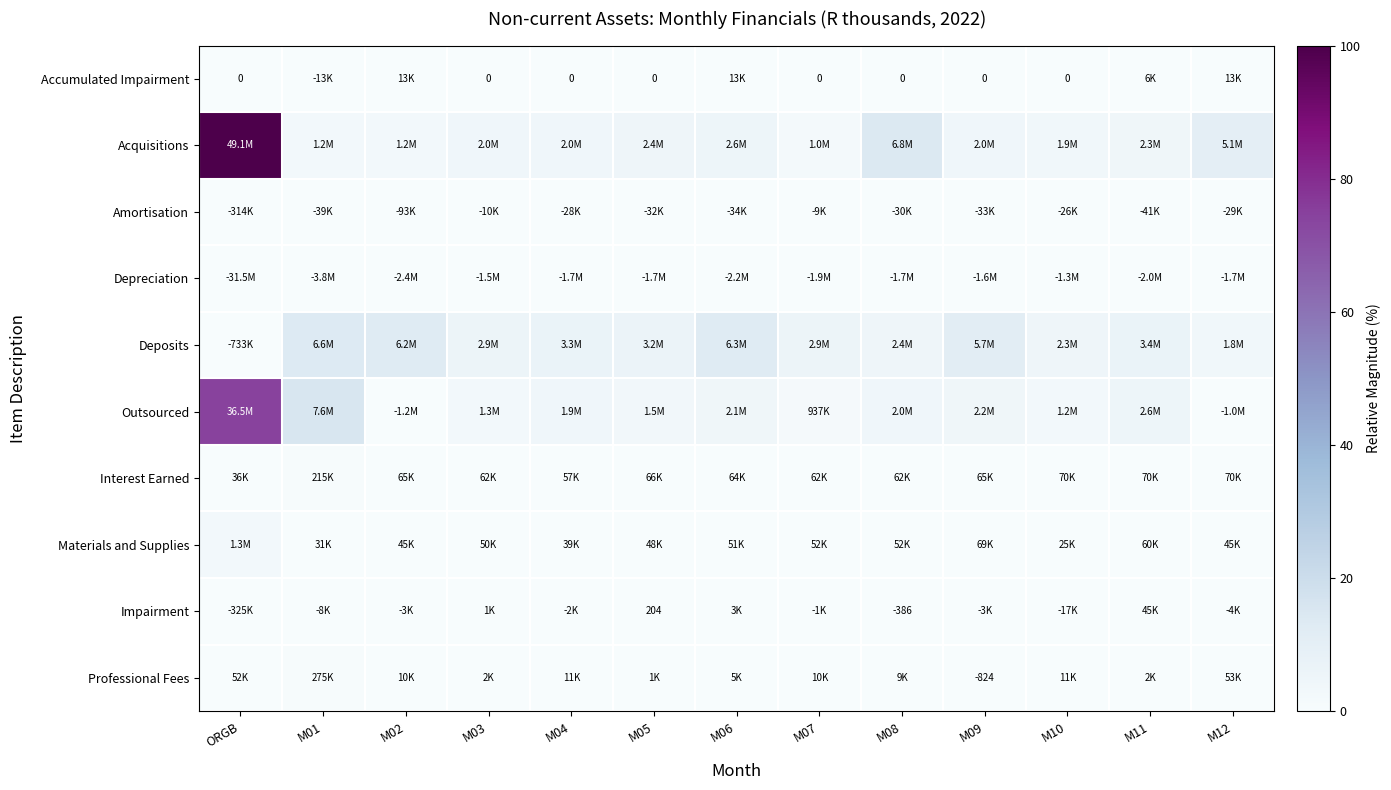

At ORGB, list the series in order from smallest to largest.

Depreciation, Deposits, Impairment, Amortisation, Accumulated Impairment, Interest Earned, Professional Fees, Materials and Supplies, Outsourced, Acquisitions